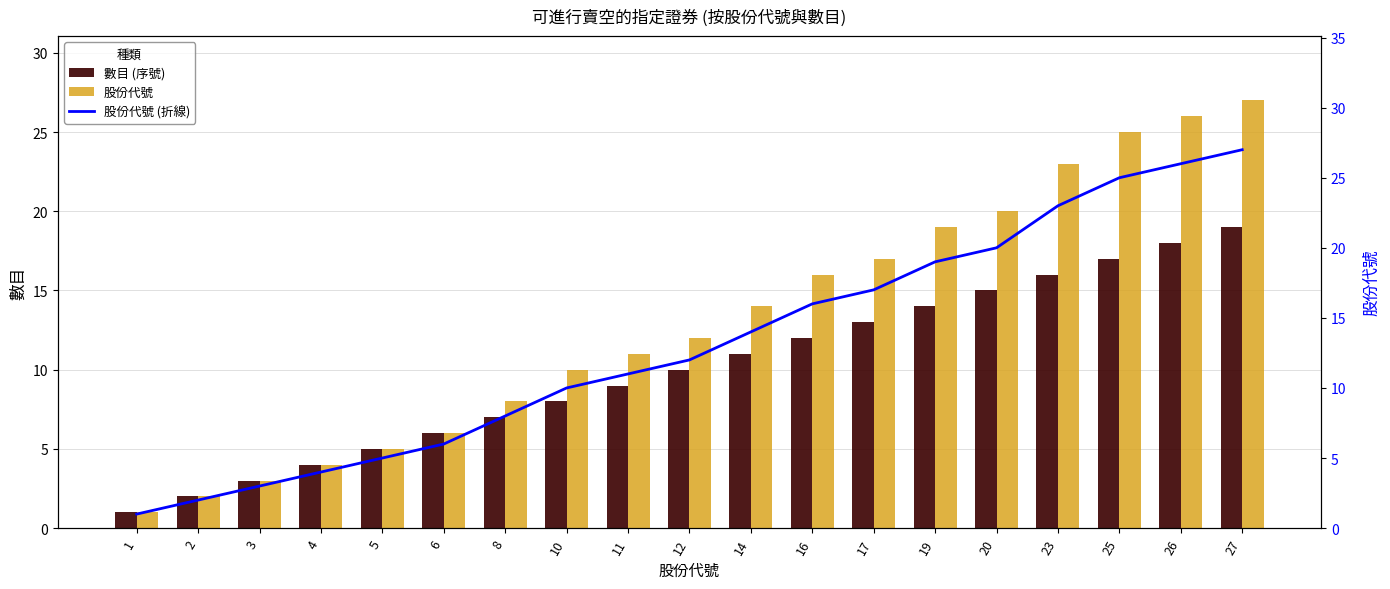

What is the highest value of the 股份代號 (折線) series?

27